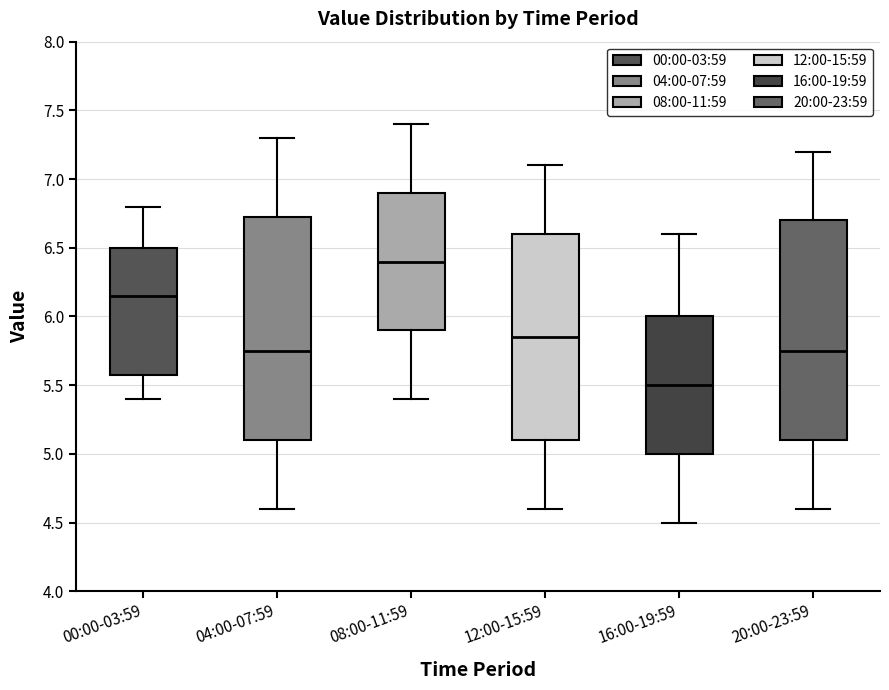

Which box's median line is the lowest?

16:00-19:59